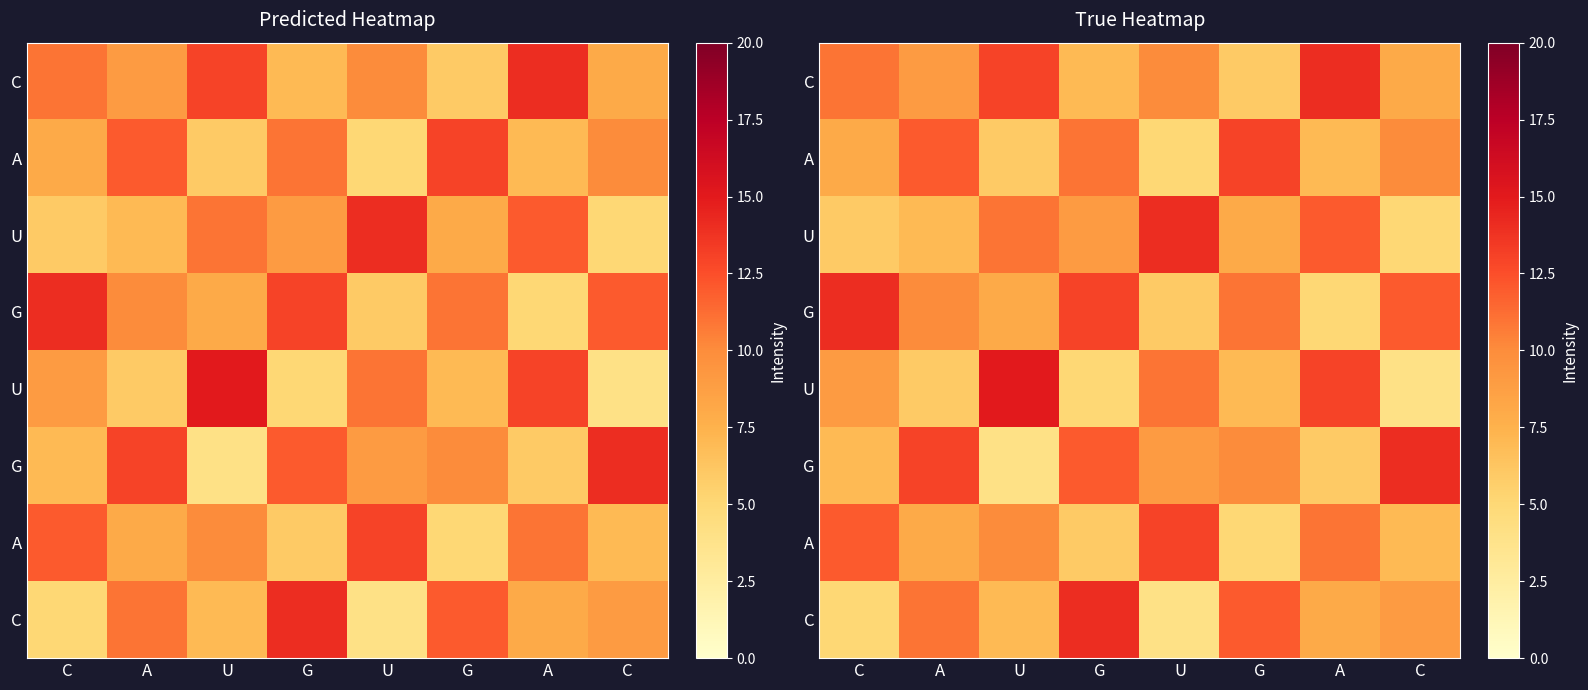

What is the total value across all series at G?

77